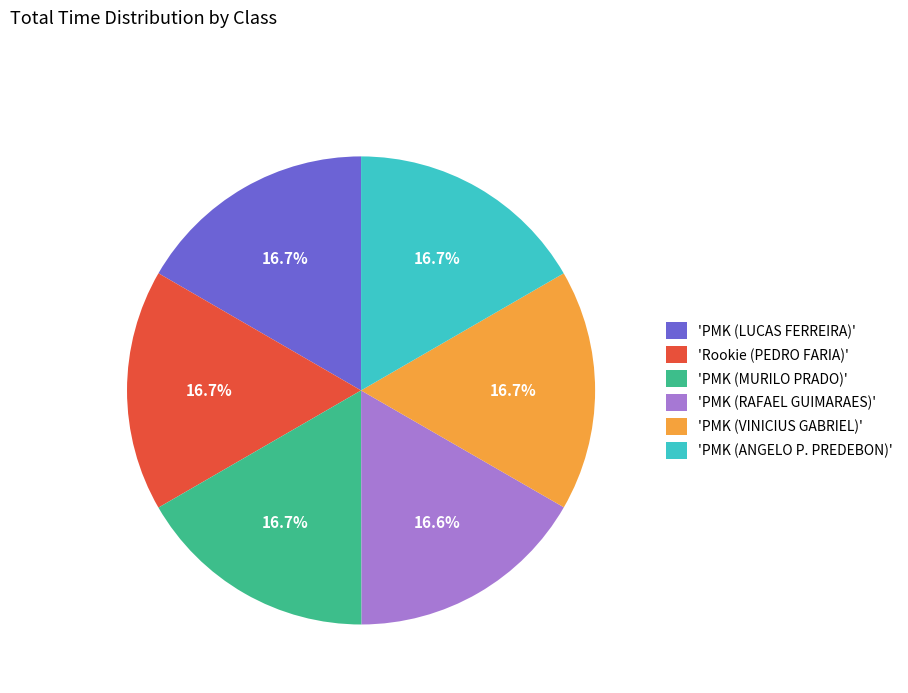

Does any single category account for the majority?

No